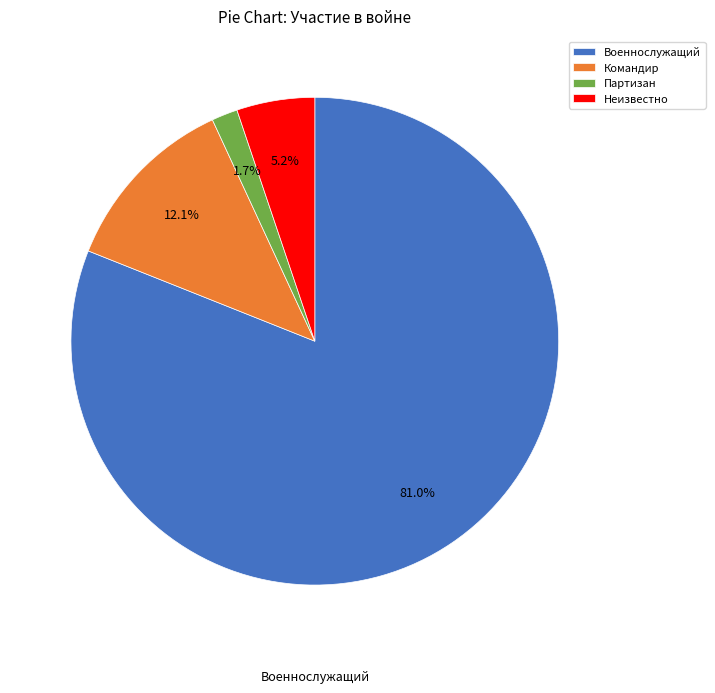

To the nearest percent, what percentage of the pie is Партизан?

2%